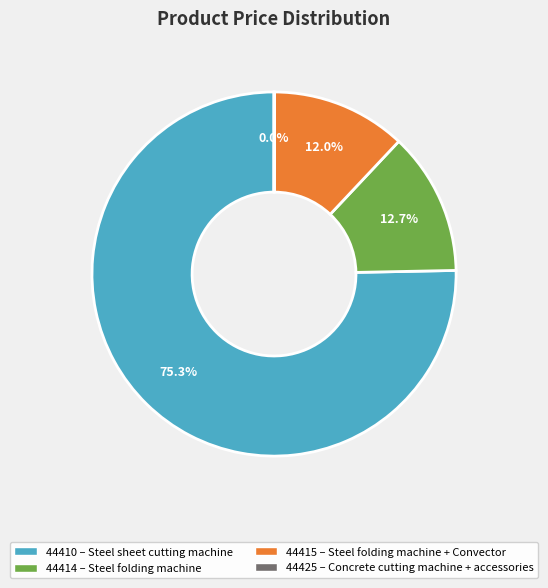

Is the sum of 44414 and 44415 greater than half?

No